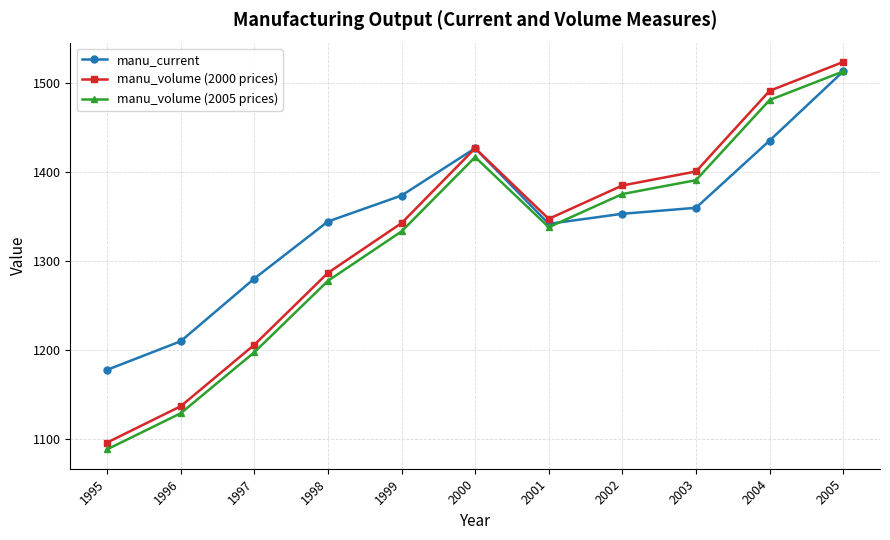

What is the approximate value of manu_volume (2000 prices) at 2002?

1384.4